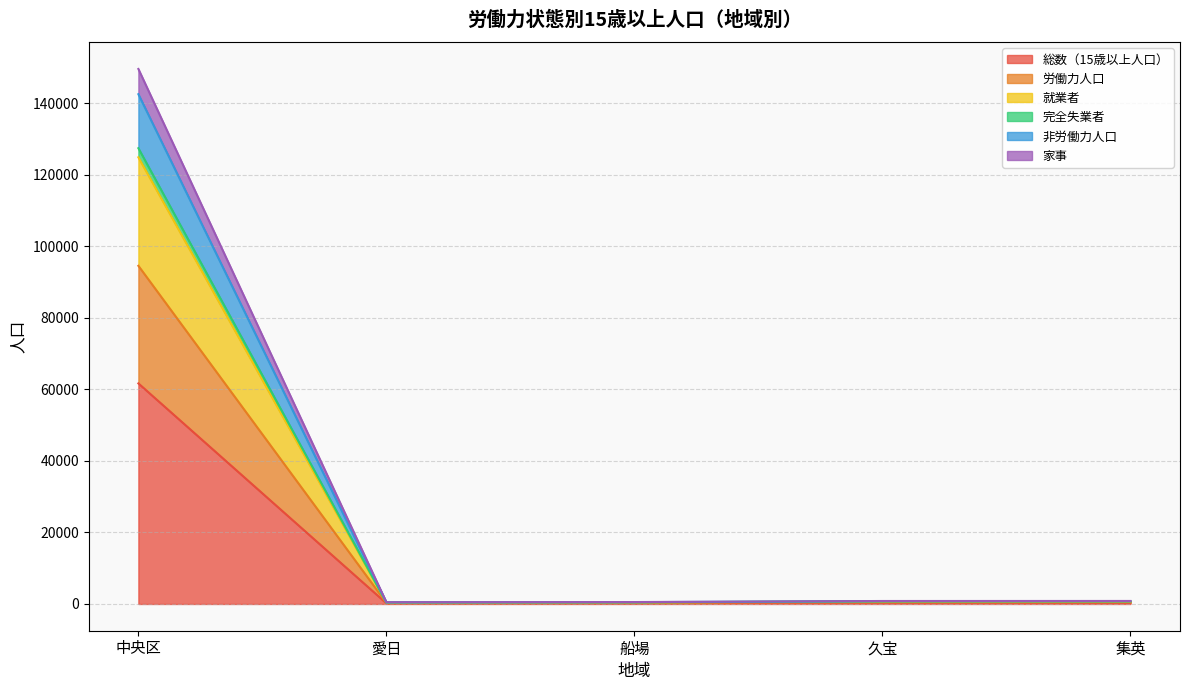

True or false: 総数（15歳以上人口） and 就業者 cross at least once.

False